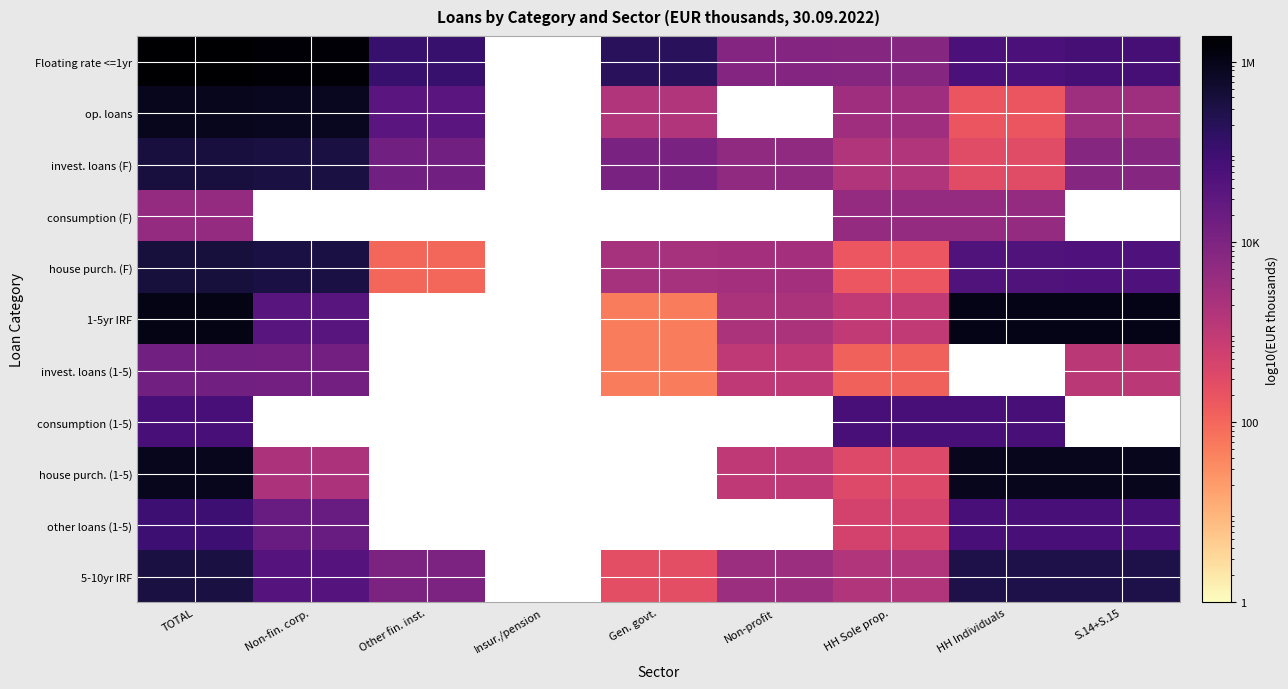

At which category does the chart reach its peak across all series?

TOTAL